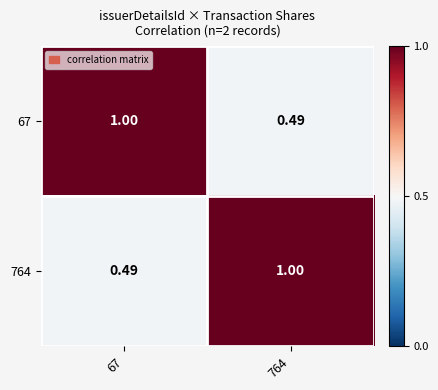

How many values in the 67 series are below 1?

1